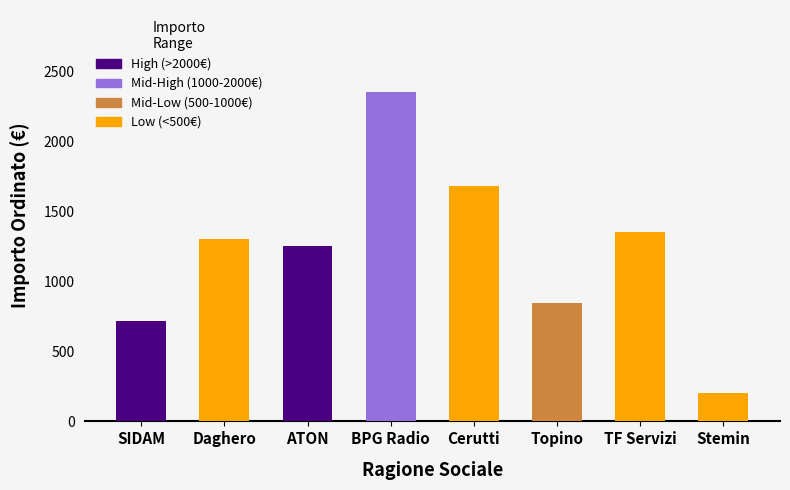

Reading left to right, extract all data points from this chart.

720	1300	1250	2350	1680	845	1350	200